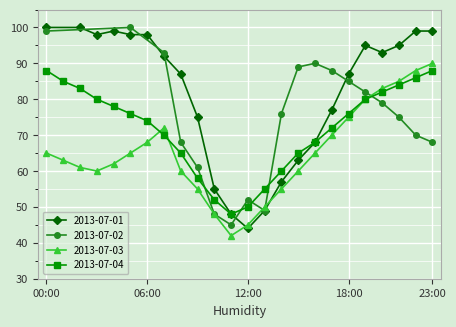

How many values in the 2013-07-03 series are below 65?

12